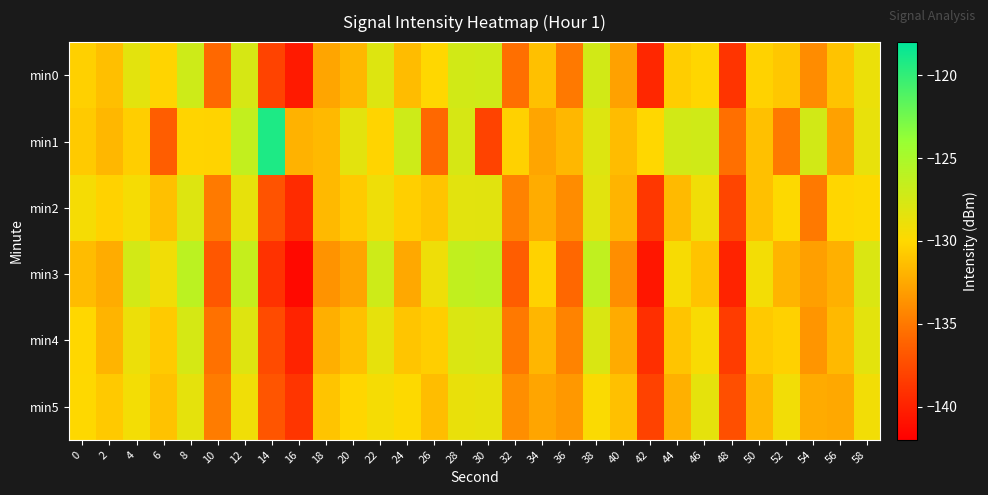

Reading right to left, list all the values displayed in this chart.

min0: 58=-128.9	56=-131.1	54=-134.0	52=-130.9	50=-130.3	48=-138.9	46=-130.1	44=-130.6	42=-139.7	40=-132.9	38=-127.3	36=-134.9	34=-131.3	32=-135.5	30=-127.2	28=-127.4	26=-130.1	24=-131.5	22=-128.1	20=-131.7	18=-132.6	16=-140.4	14=-138.0	12=-127.6	10=-135.9	8=-127.1	6=-130.2	4=-128.4	2=-131.3	0=-130.5
min1: 58=-128.7	56=-132.9	54=-127.3	52=-134.9	50=-131.3	48=-135.5	46=-127.2	44=-127.4	42=-130.1	40=-131.5	38=-128.1	36=-131.7	34=-132.6	32=-130.4	30=-138.0	28=-127.6	26=-135.9	24=-127.1	22=-130.2	20=-128.4	18=-131.6	16=-132.0	14=-119.2	12=-126.4	10=-130.3	8=-130.2	6=-136.5	4=-130.5	2=-131.7	0=-130.7
min2: 58=-129.9	56=-130.1	54=-135.0	52=-129.9	50=-131.3	48=-137.9	46=-129.1	44=-131.6	42=-138.7	40=-131.9	38=-128.3	36=-133.9	34=-132.3	32=-134.5	30=-128.2	28=-128.4	26=-131.1	24=-130.5	22=-129.1	20=-130.7	18=-131.6	16=-139.4	14=-137.0	12=-128.6	10=-134.9	8=-128.1	6=-131.2	4=-129.4	2=-130.3	0=-129.5
min3: 58=-127.9	56=-132.1	54=-133.0	52=-131.9	50=-129.3	48=-139.9	46=-131.1	44=-129.6	42=-140.7	40=-133.9	38=-126.3	36=-135.9	34=-130.3	32=-136.5	30=-126.2	28=-126.4	26=-129.1	24=-132.5	22=-127.1	20=-132.7	18=-133.6	16=-141.4	14=-139.0	12=-126.6	10=-136.9	8=-126.1	6=-129.2	4=-127.4	2=-132.3	0=-131.5
min4: 58=-128.4	56=-131.6	54=-133.5	52=-130.4	50=-130.8	48=-138.4	46=-129.6	44=-131.1	42=-139.2	40=-132.4	38=-127.8	36=-134.4	34=-131.8	32=-135.0	30=-127.7	28=-127.9	26=-130.6	24=-131.0	22=-128.6	20=-131.2	18=-132.1	16=-139.9	14=-137.5	12=-128.1	10=-135.4	8=-127.6	6=-130.7	4=-128.9	2=-131.9	0=-130.1
min5: 58=-129.3	56=-132.5	54=-132.4	52=-129.3	50=-131.7	48=-137.3	46=-128.5	44=-132.1	42=-138.1	40=-131.3	38=-129.7	36=-133.3	34=-132.7	32=-133.9	30=-128.6	28=-128.8	26=-131.5	24=-129.9	22=-129.5	20=-130.1	18=-131.0	16=-138.8	14=-136.9	12=-129.1	10=-134.8	8=-128.5	6=-131.1	4=-129.3	2=-130.8	0=-130.0